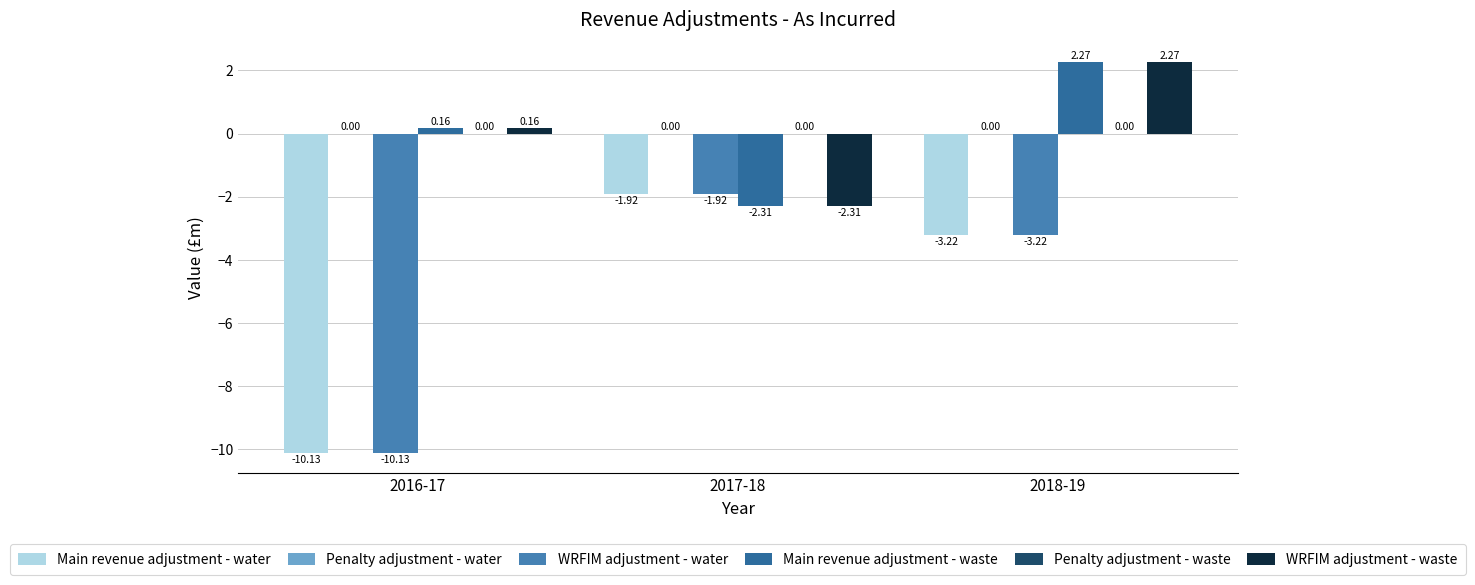

Count the number of data series in this chart.

6